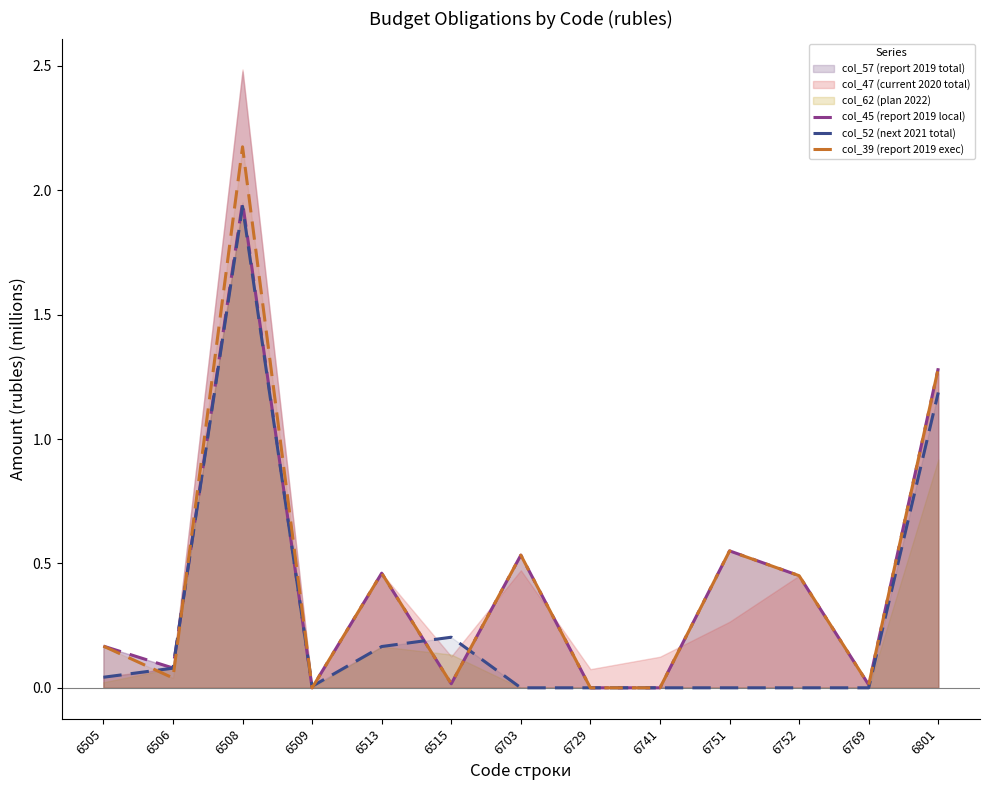

Which series has the largest total across all categories?

col_39 (report 2019 exec)